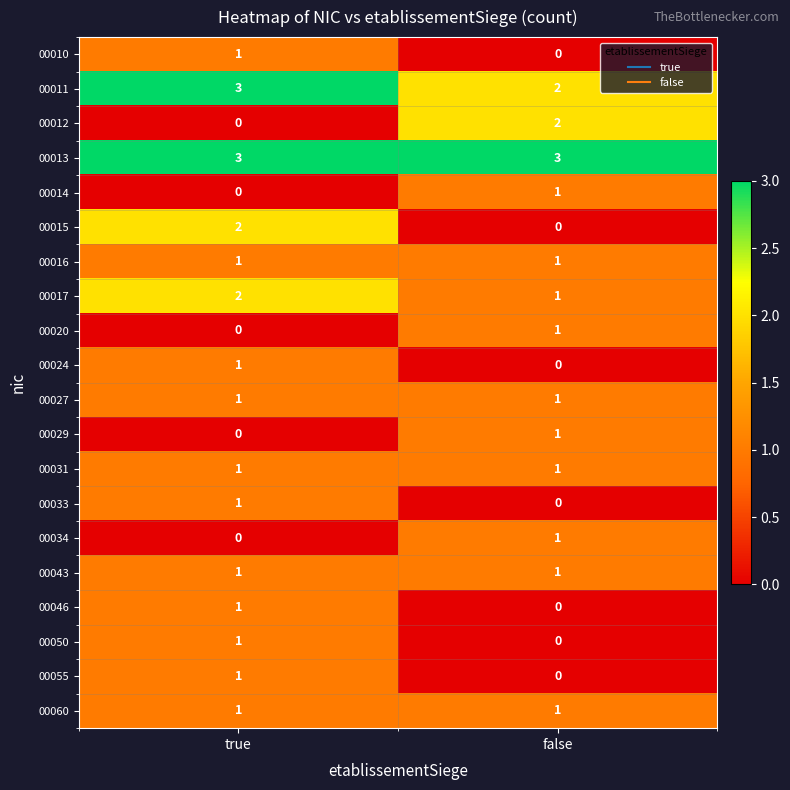

At how many categories does at least one series exceed 2?

2